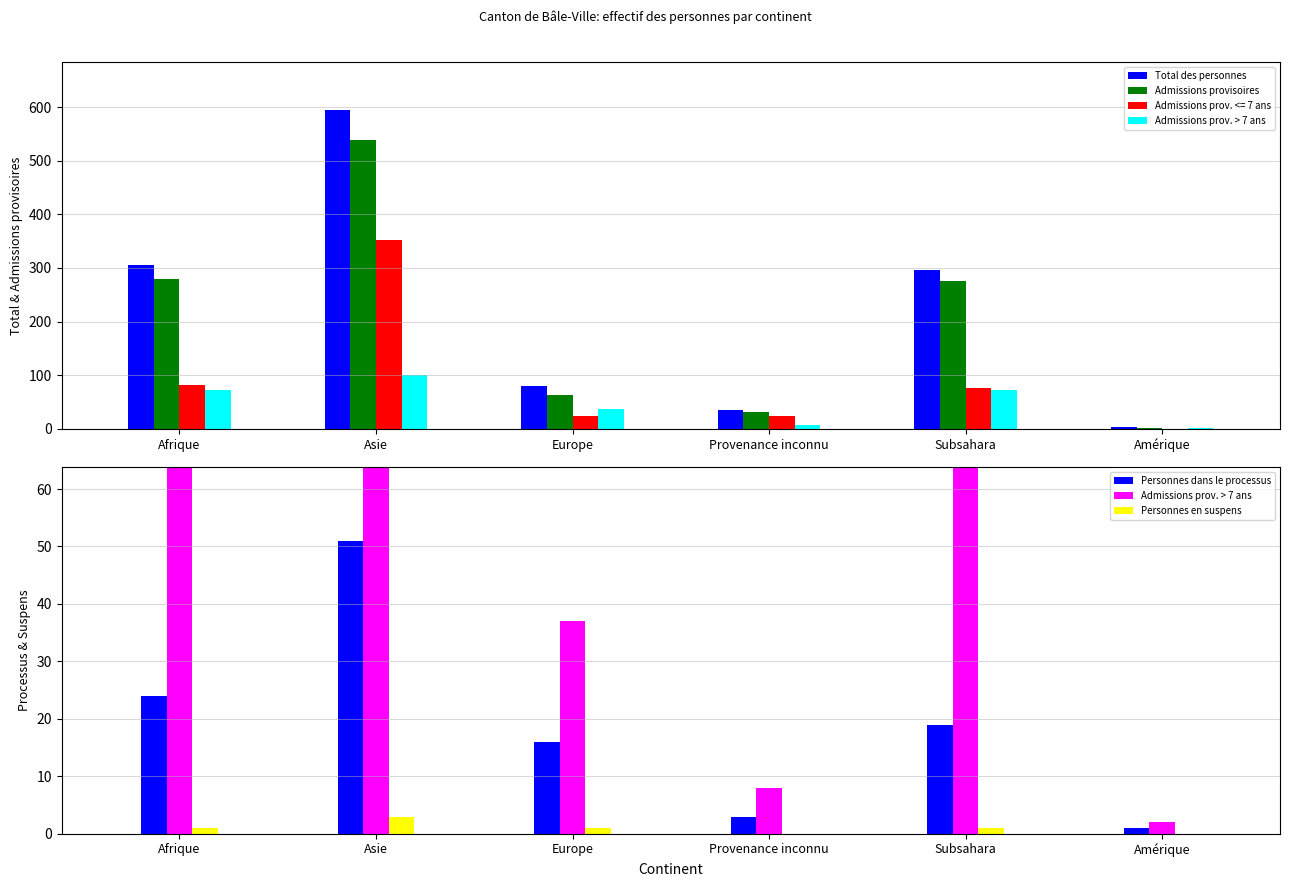

What is the highest value of the Admissions prov. > 7 ans series?

100